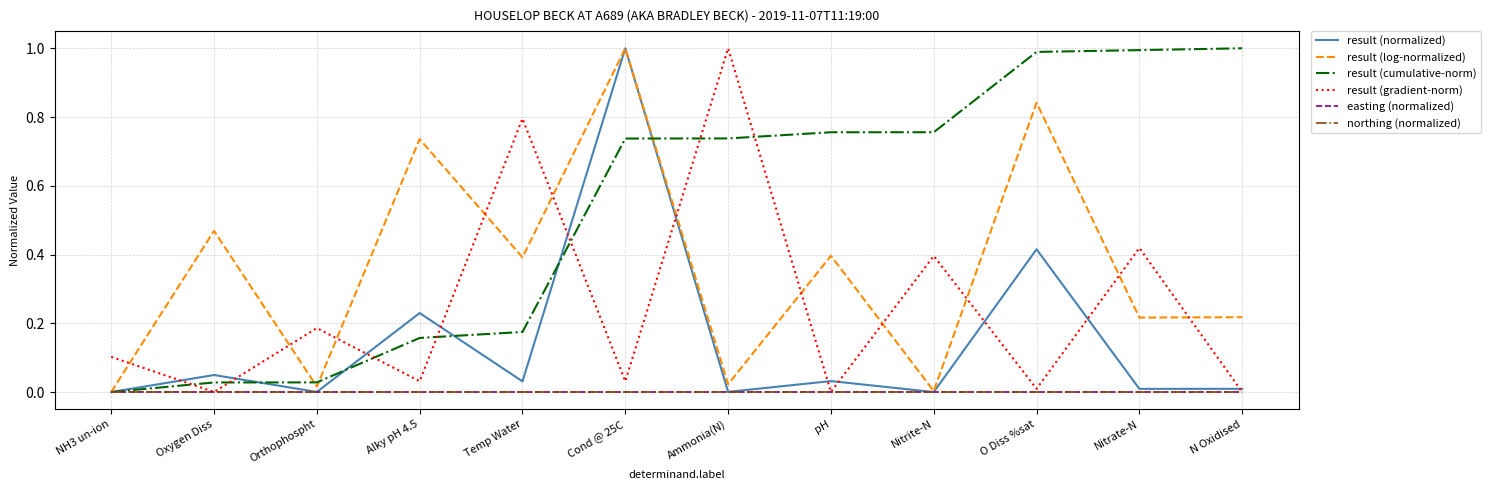

True or false: result (normalized) has more than 0 interior local peaks.

True